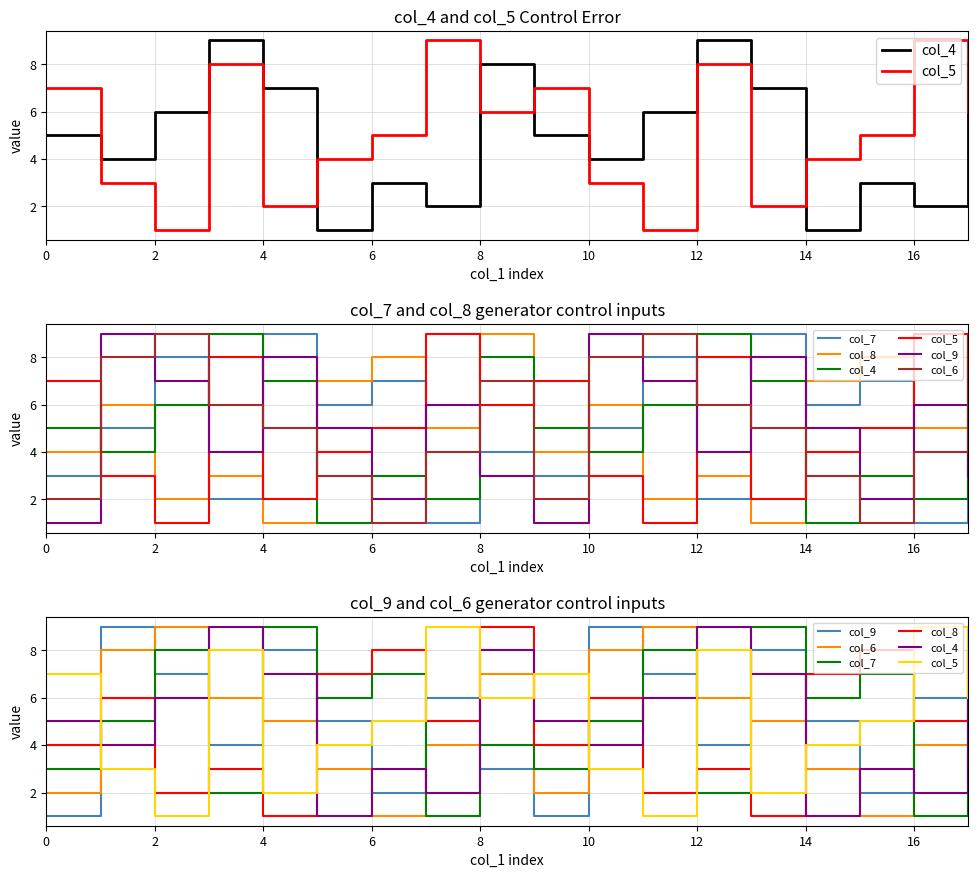

How many distinct data groups are displayed?

6